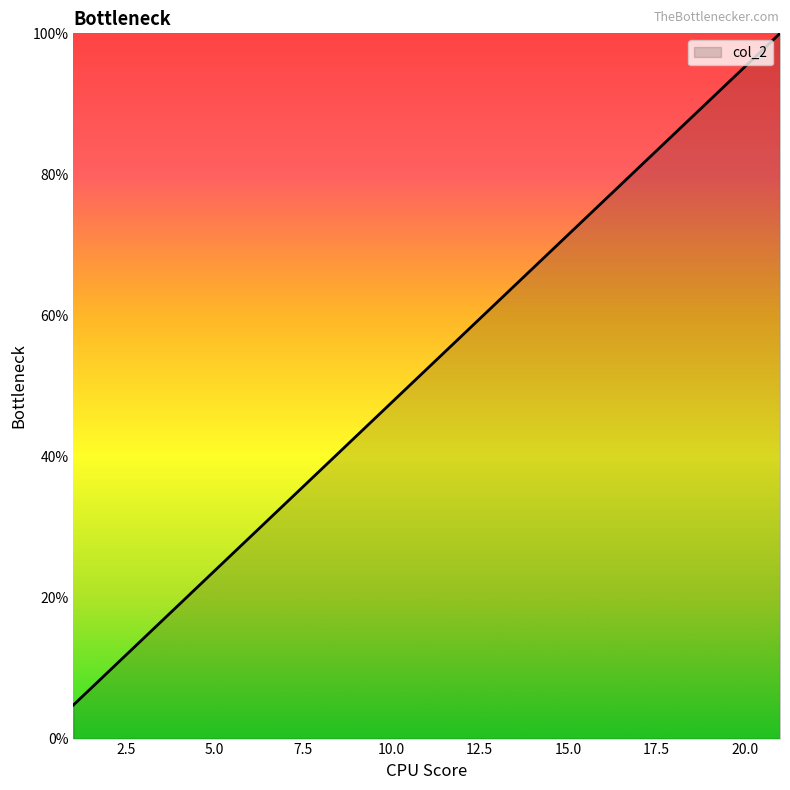

What is the greatest value displayed?

100.0